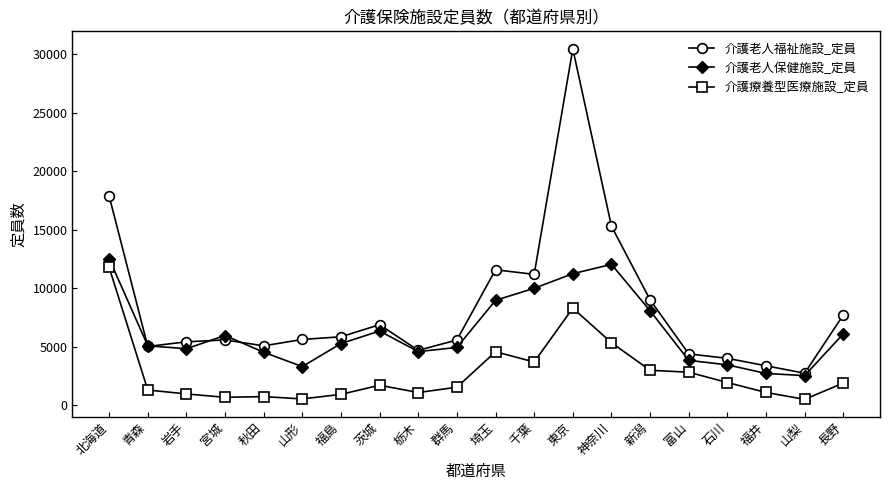

True or false: 介護老人保健施設_定員 has more than 2 interior local peaks.

True